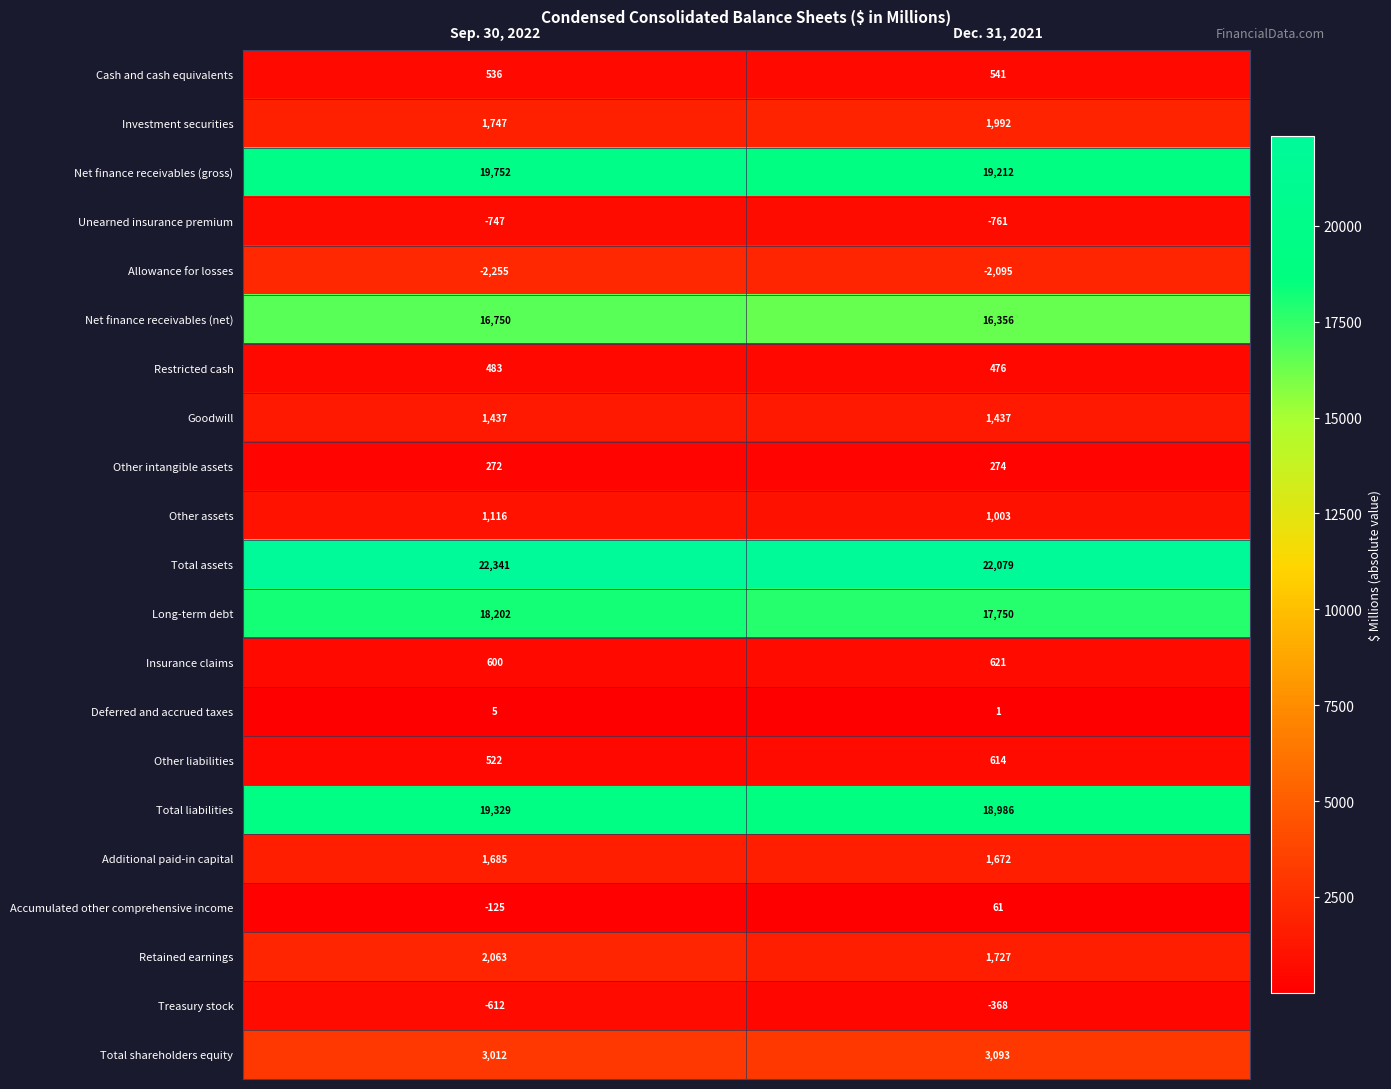

True or false: Allowance for losses has a value of -2986 at Dec. 31, 2021.

False